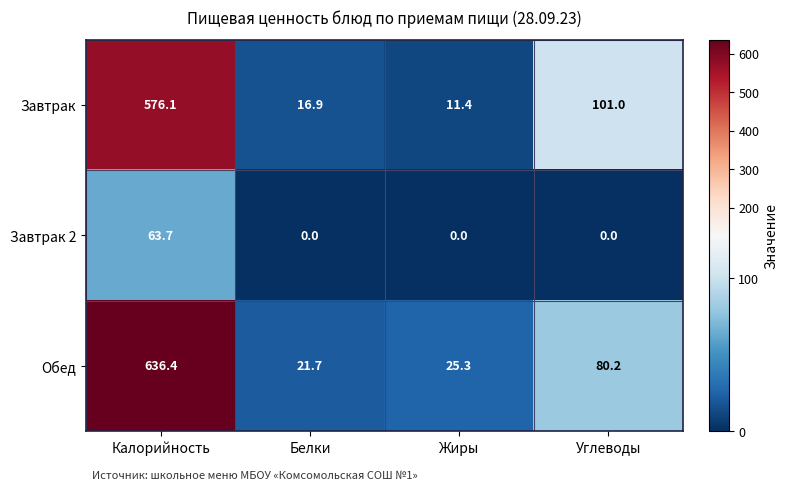

How many distinct data groups are displayed?

3